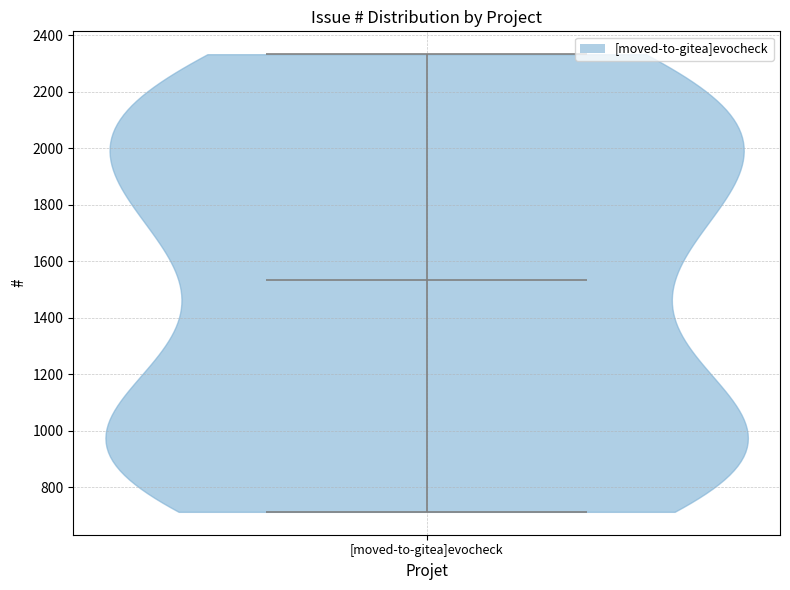

Read this violin plot against the y-axis: where its median line is, and the lowest and highest points the violin reaches. The values are not printed on the chart, so give them approximately, as read against the axis.

median line 1540, lowest point 720, highest point 2340